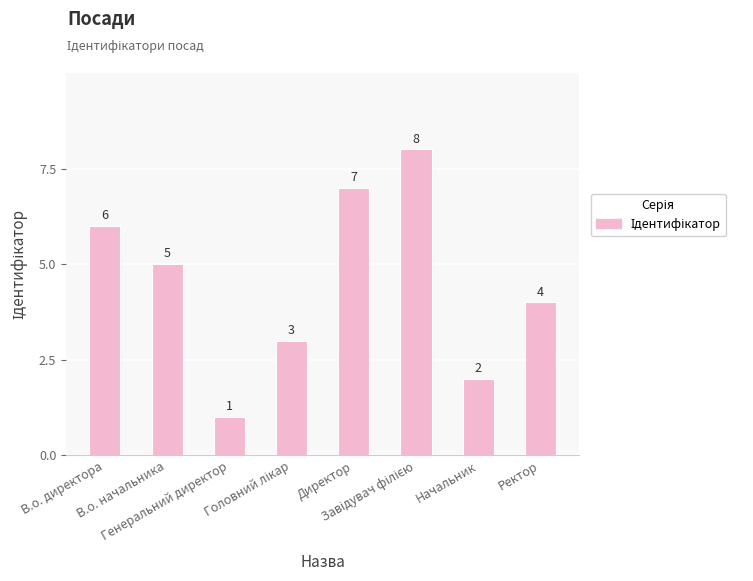

Count the number of categories in the chart.

8